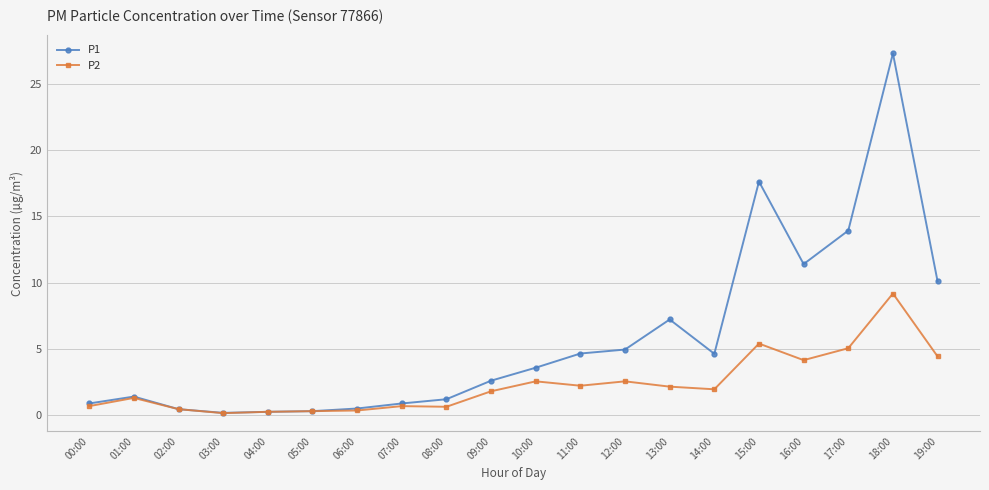

Rank the series at 12:00 from highest to lowest value.

P1, P2